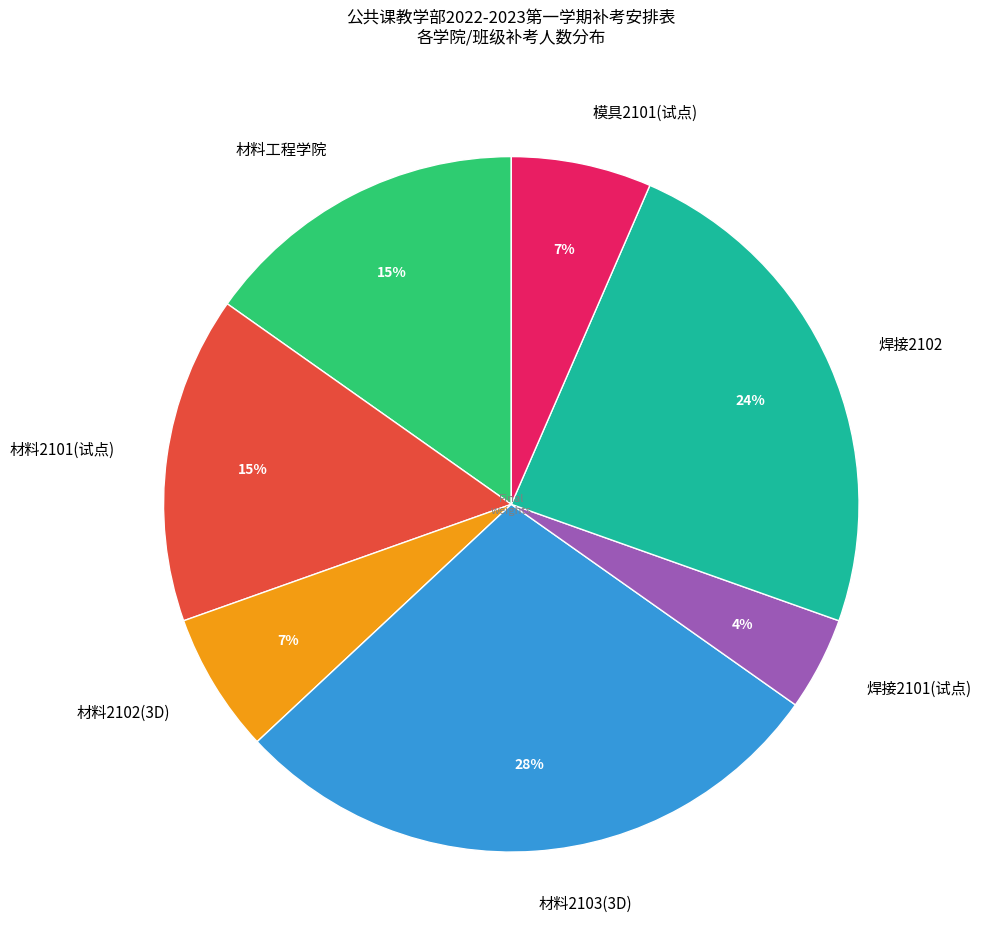

Which slice is the largest?

材料2103(3D)